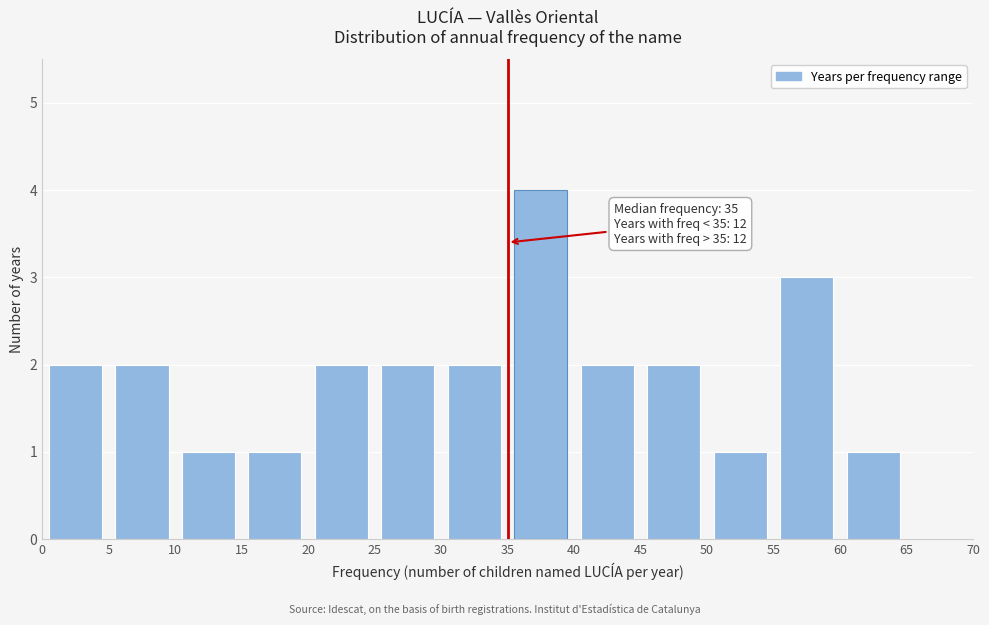

Which range on the x-axis has the tallest bar?

35 to 40